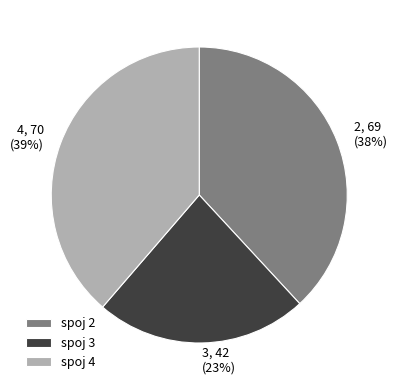

Is spoj 2 the majority of the pie?

No